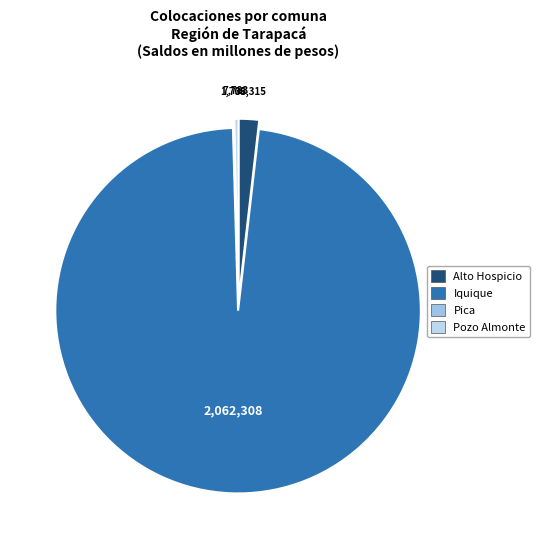

To the nearest percent, what is the difference between the largest and smallest slice percentages?

98%